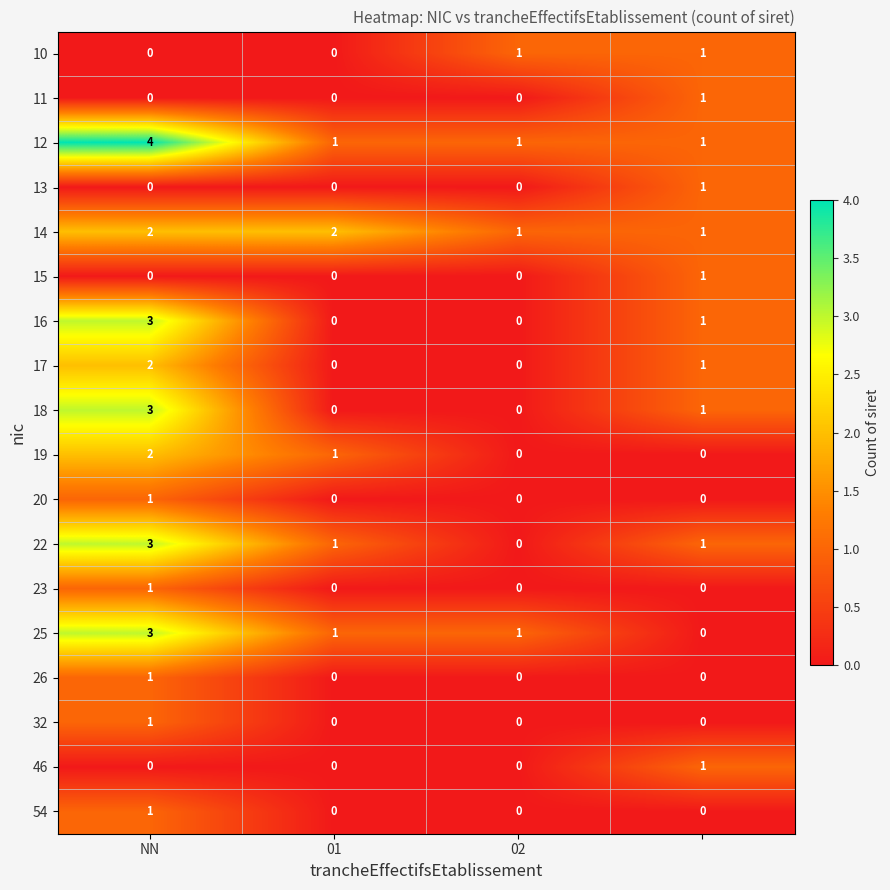

How many values in the 11 series exceed 0?

1